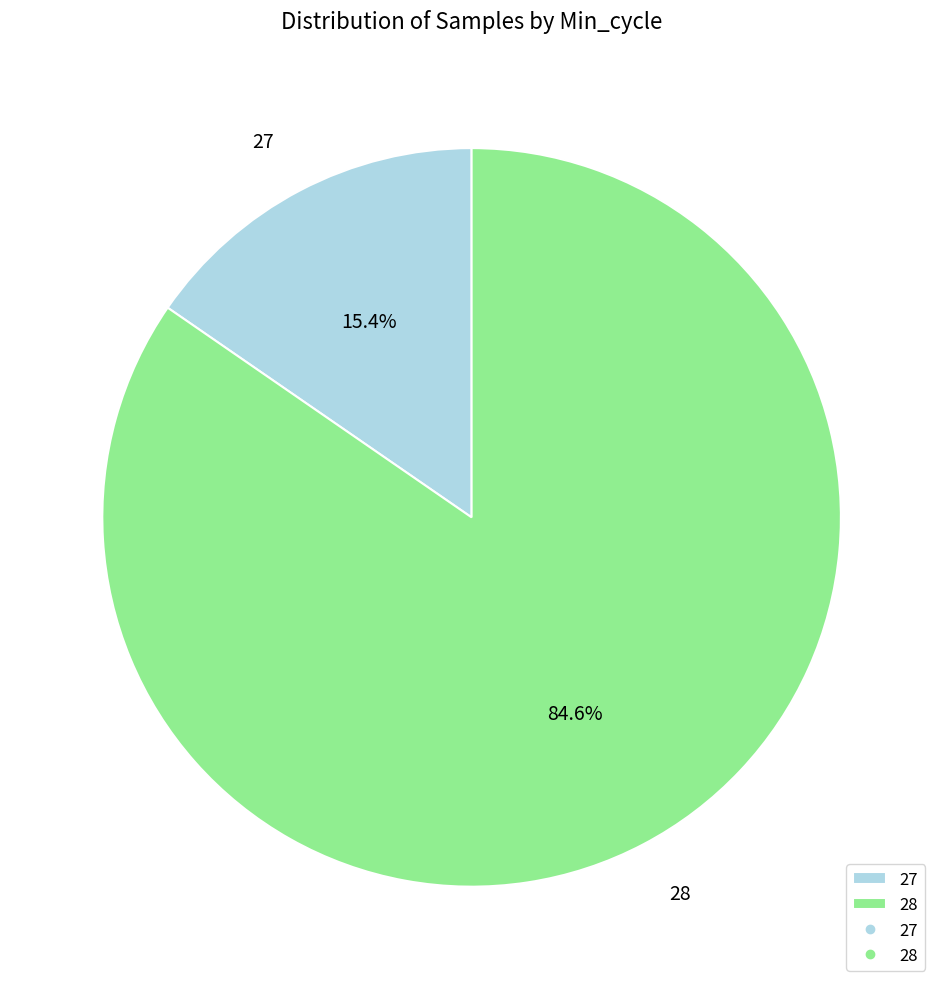

What is the ratio of the value at 28 to the value at 27?

5.5